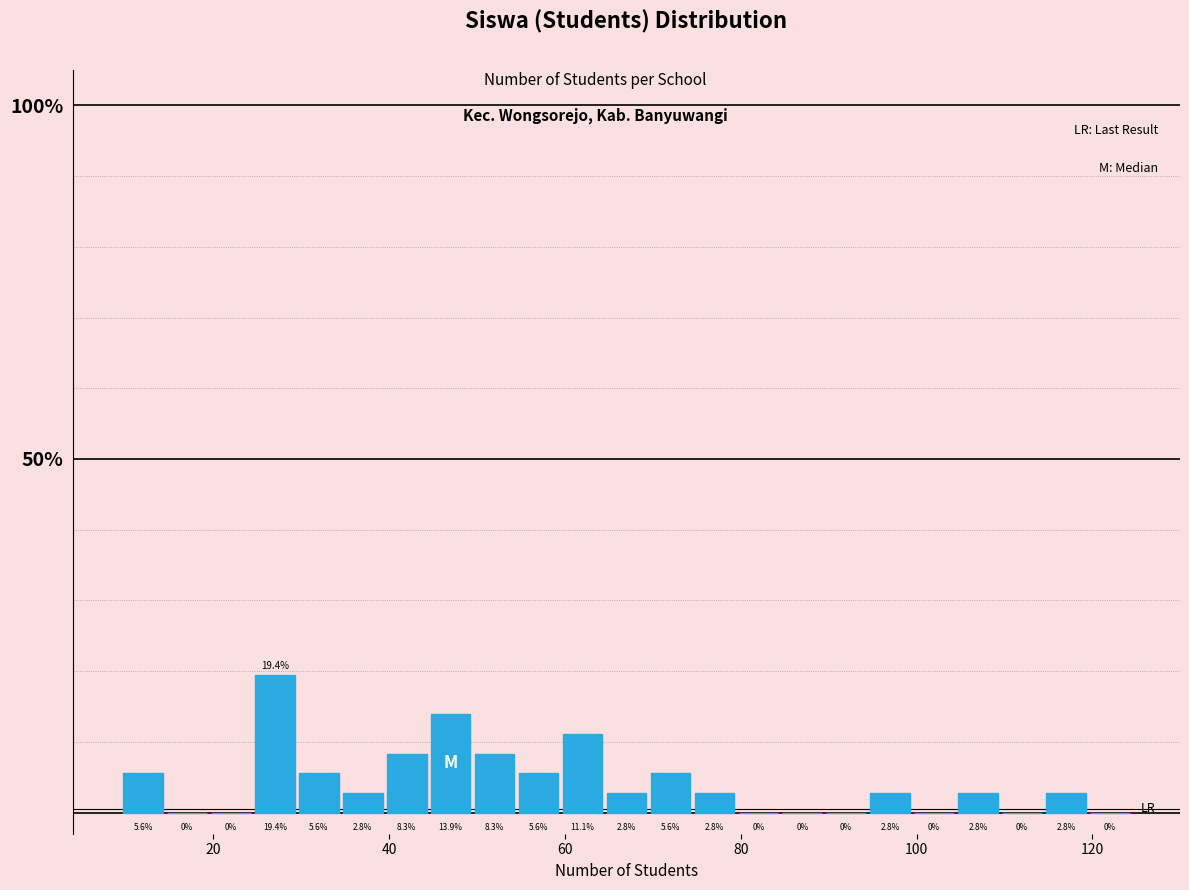

Around what value on the x-axis is the tallest bar? Give the approximate position of its centre, as read against the axis.

28